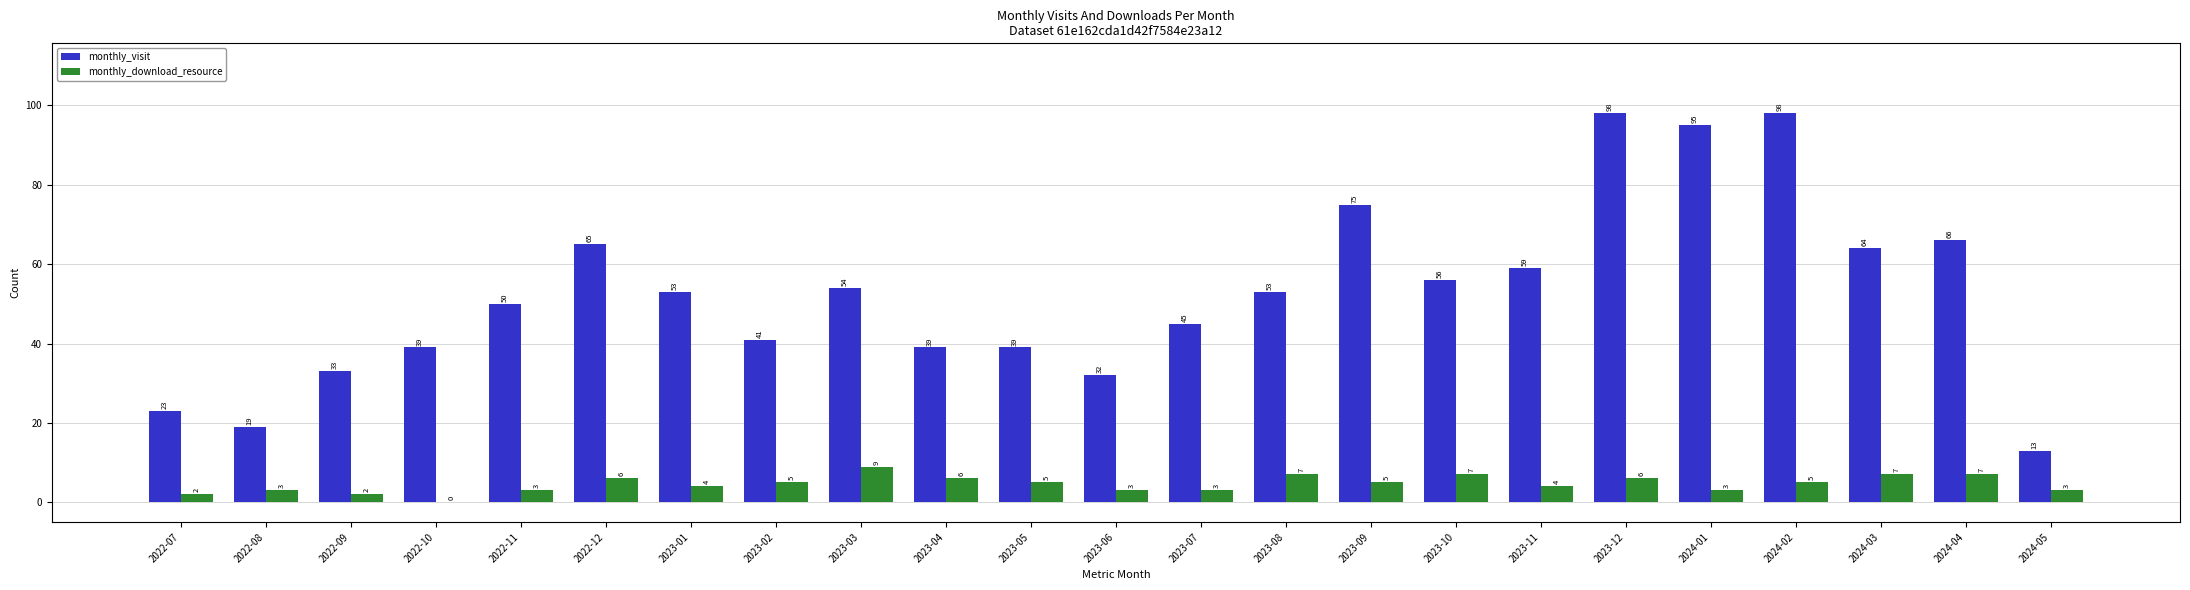

Where is monthly_visit nearest to the value 55?

2023-03